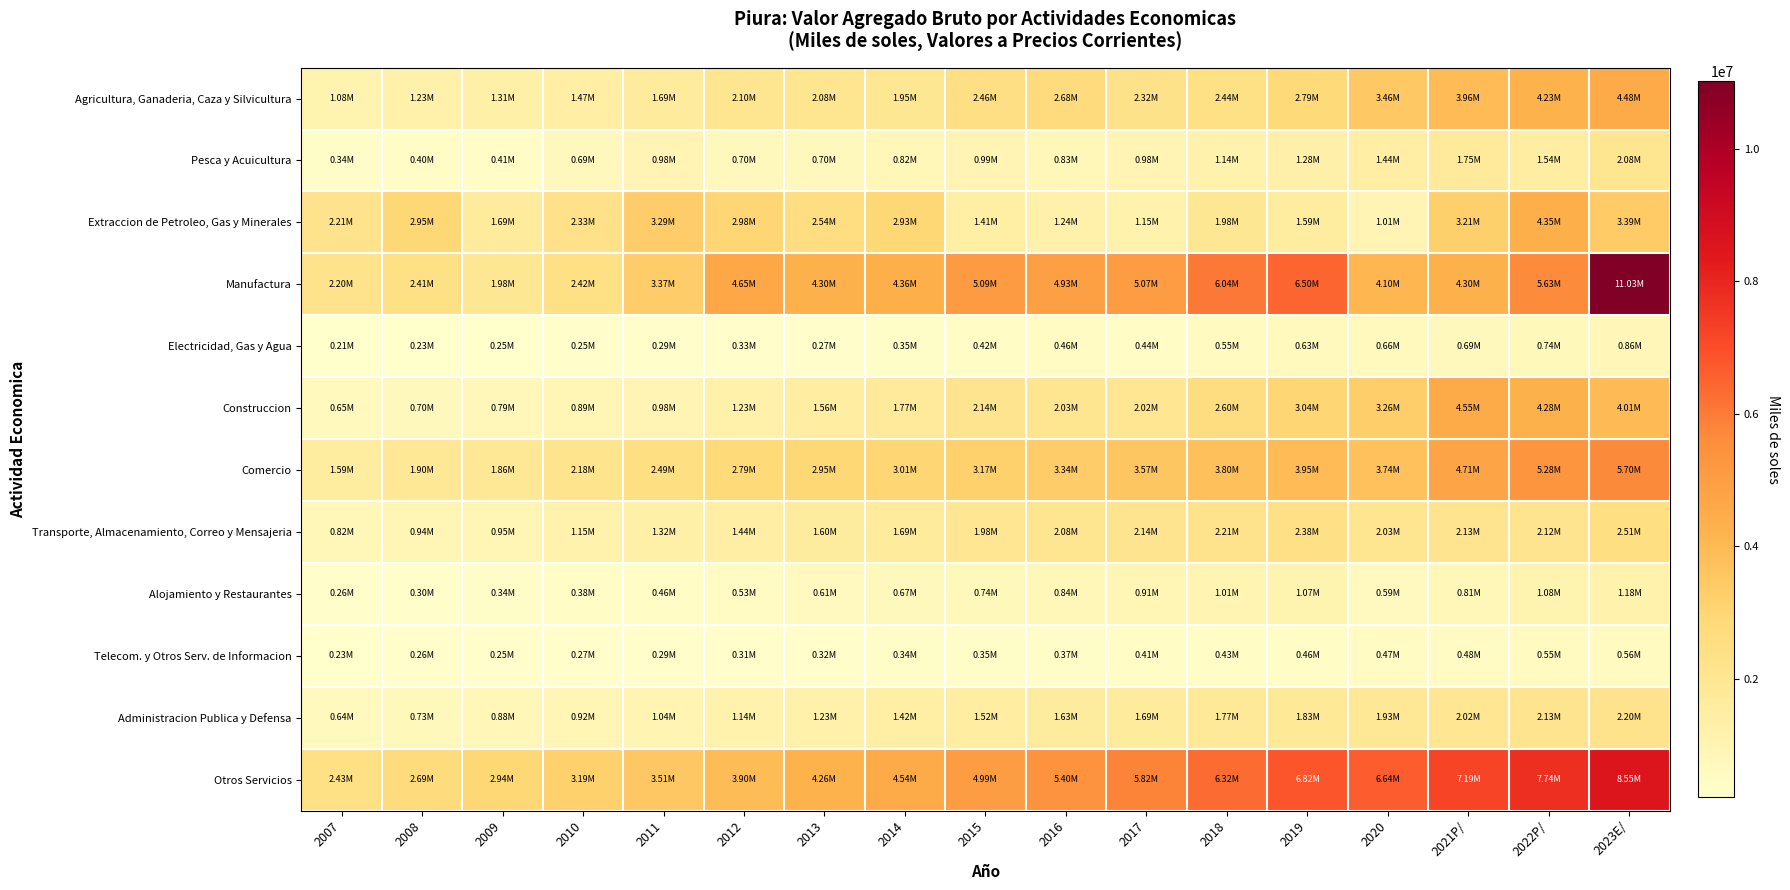

What is the difference between the highest and lowest values at 2013?

4026289